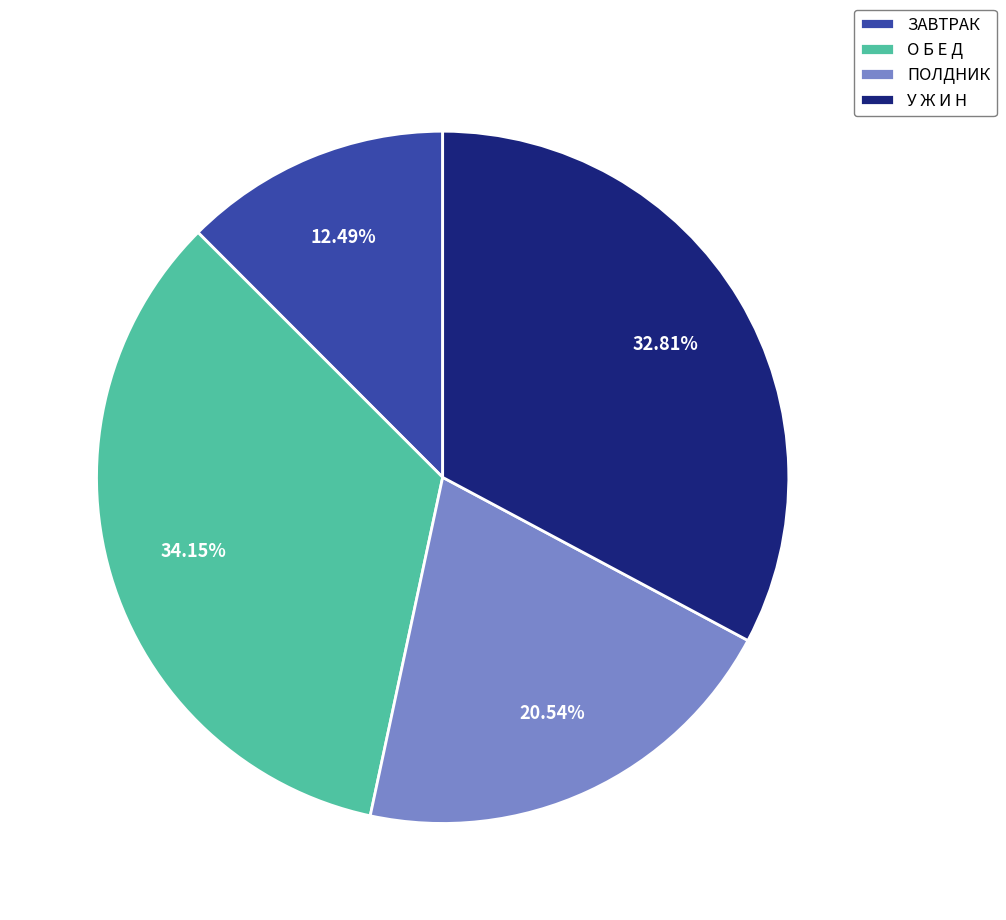

How many slices are in this pie chart?

4